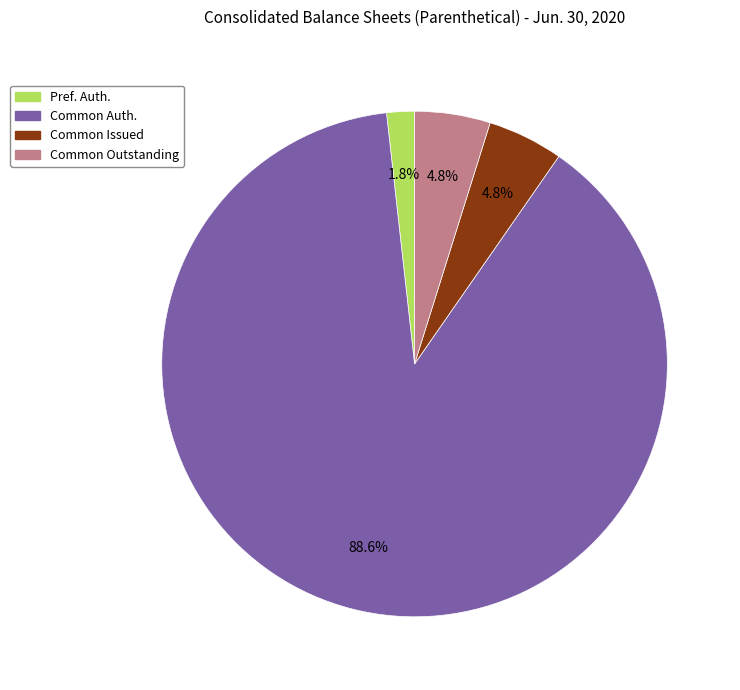

What portion of the pie excludes Common Issued?

95.2%